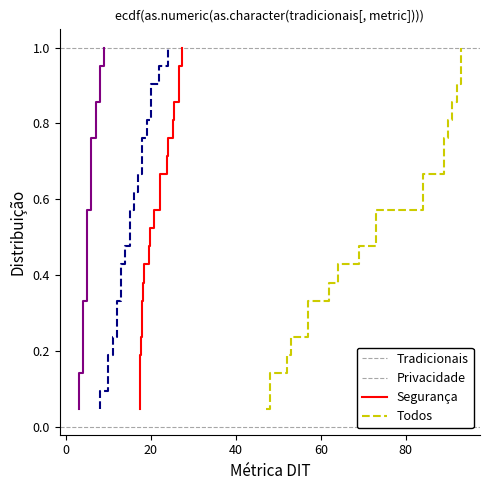

Does the chart display data point markers on the line(s)?

No